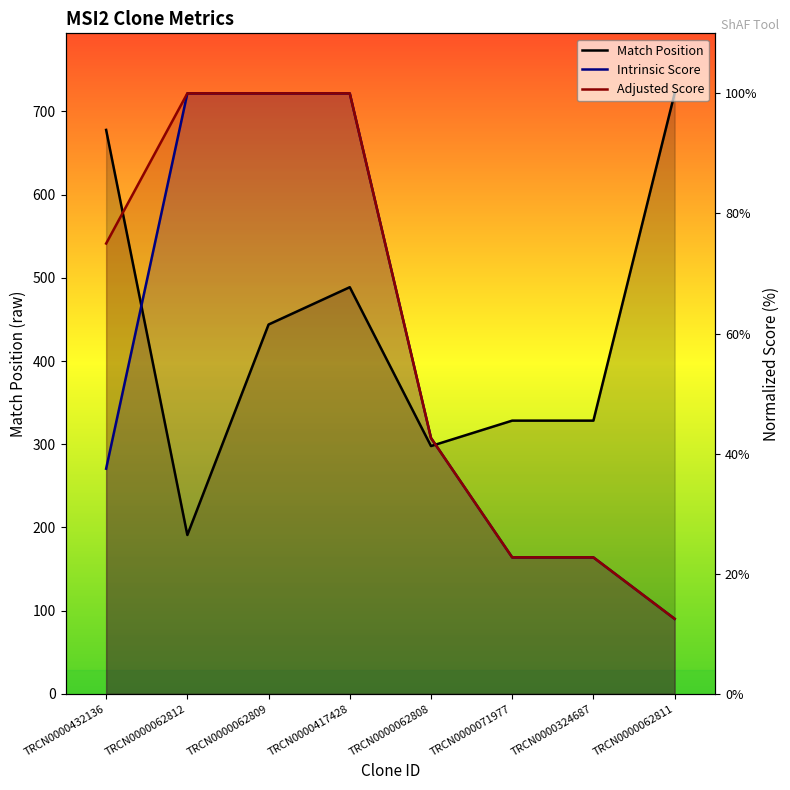

Rank the series by their maximum value, from highest to lowest.

Match Position, Intrinsic Score, Adjusted Score